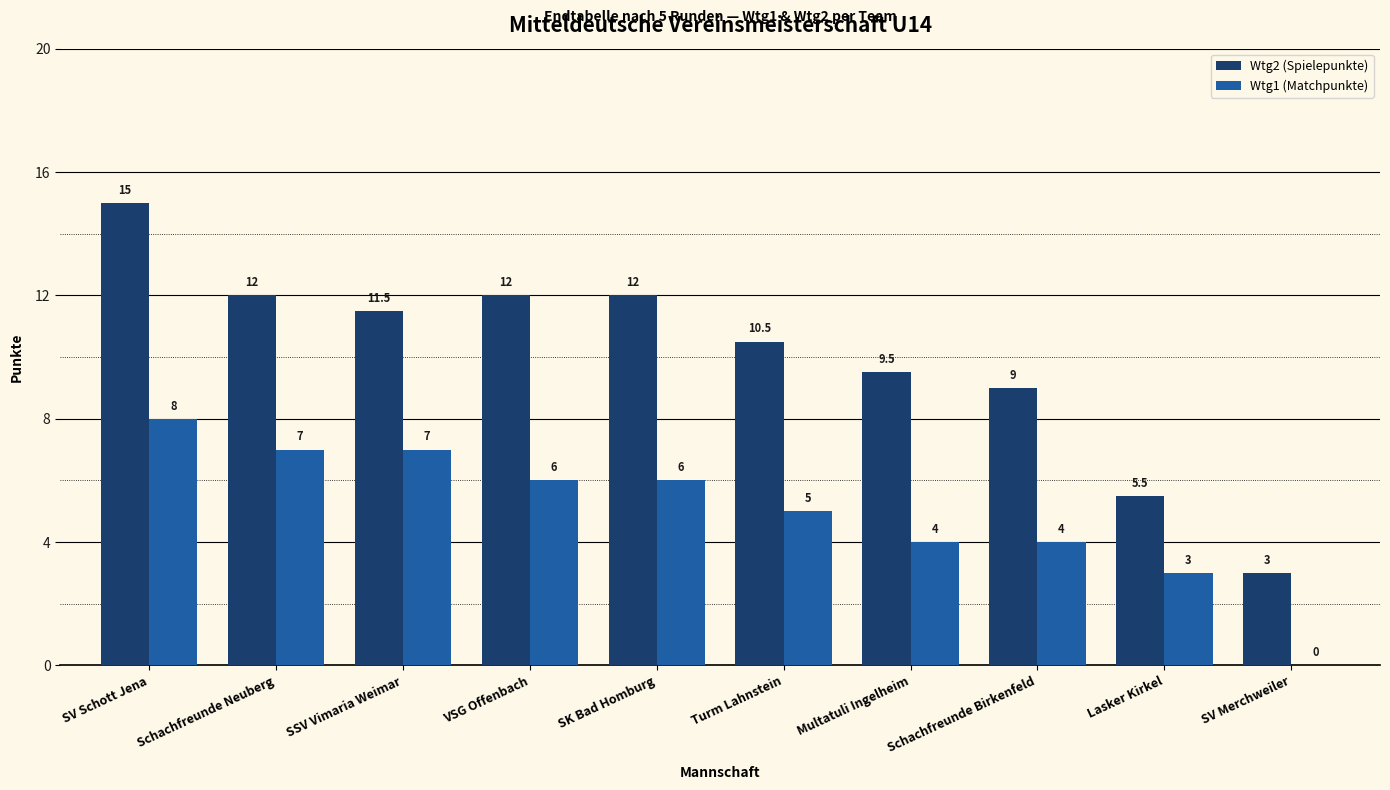

Does the chart contain stacked bars?

No